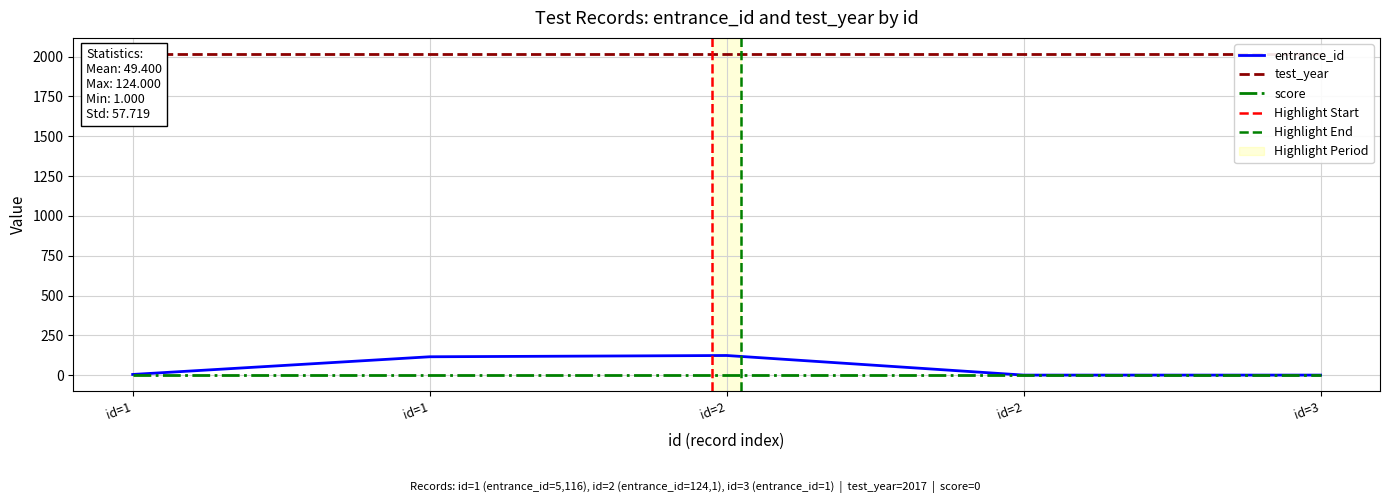

Does the chart have visible grid lines?

Yes